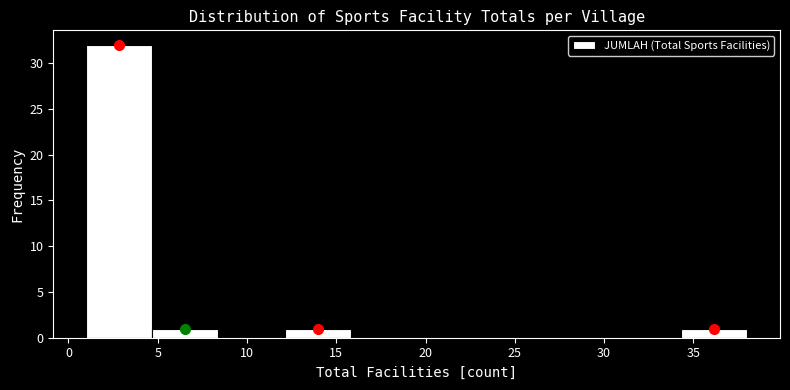

Reading left to right, list every bar in this chart as the range it spans on the x-axis followed by its height. Neither the bar edges nor the heights are printed on the chart, so give them approximately, as read against the axes.

1.0 to 4.7: 32
4.7 to 8.4: 1
8.4 to 12.1: 0
12.1 to 15.8: 1
15.8 to 19.5: 0
19.5 to 23.2: 0
23.2 to 26.9: 0
26.9 to 30.6: 0
30.6 to 34.3: 0
34.3 to 38.0: 1